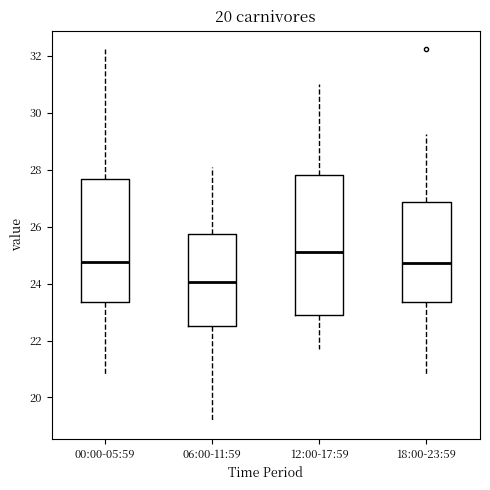

Which box's median line is the highest?

12:00-17:59